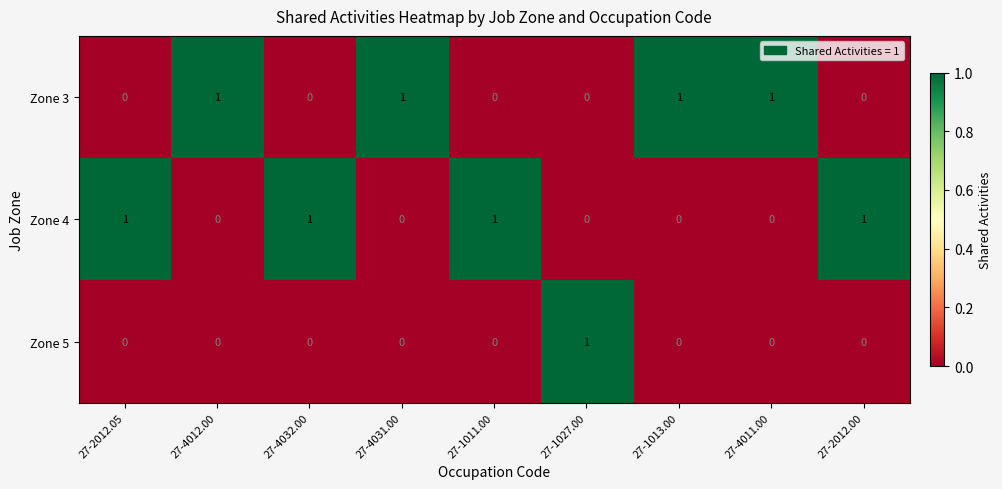

The Zone 4 series shows 2 at 27-2012.00. True or false?

False